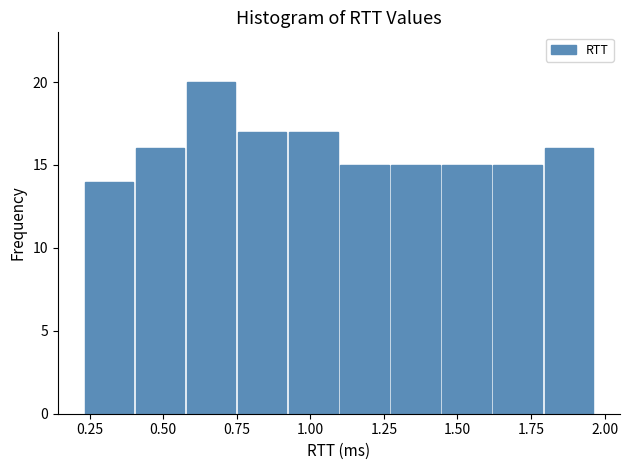

Read against the x-axis, roughly where is the centre of the tallest bar?

0.65